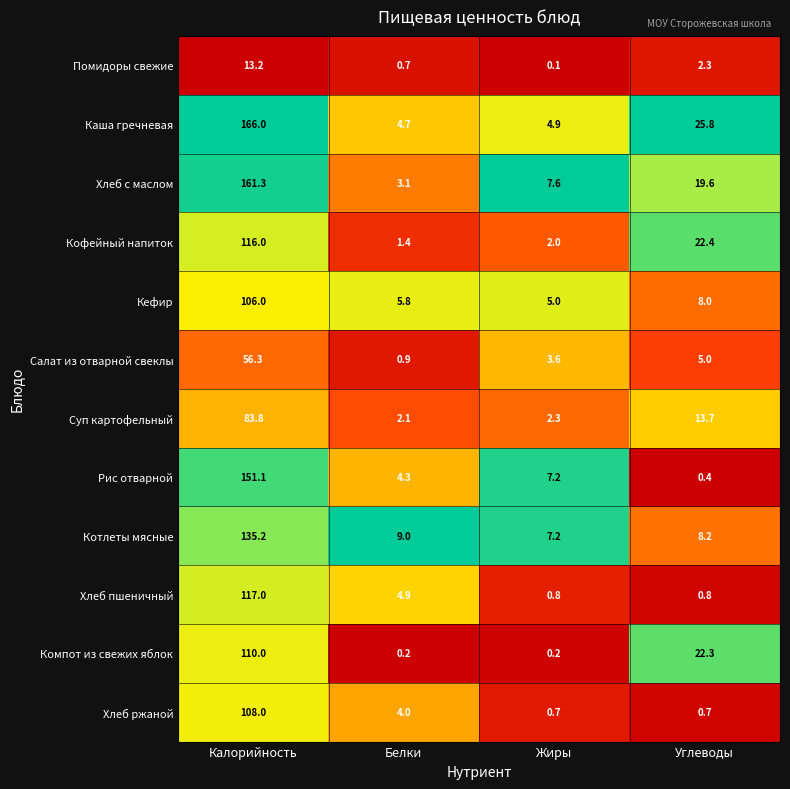

Between Белки and Жиры, which series saw the biggest shift?

Хлеб с маслом